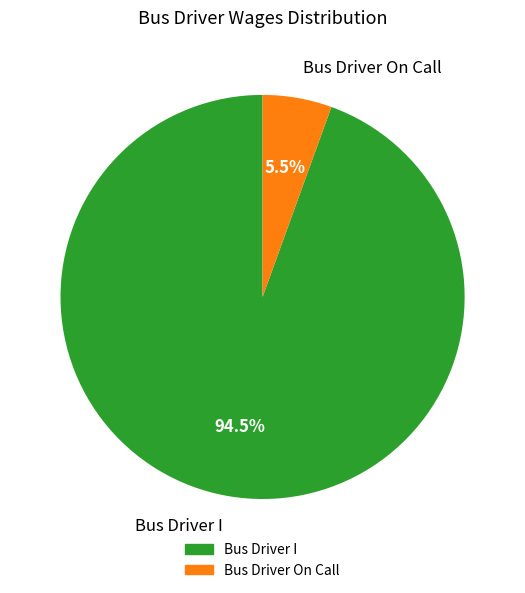

What is the majority slice?

Bus Driver I